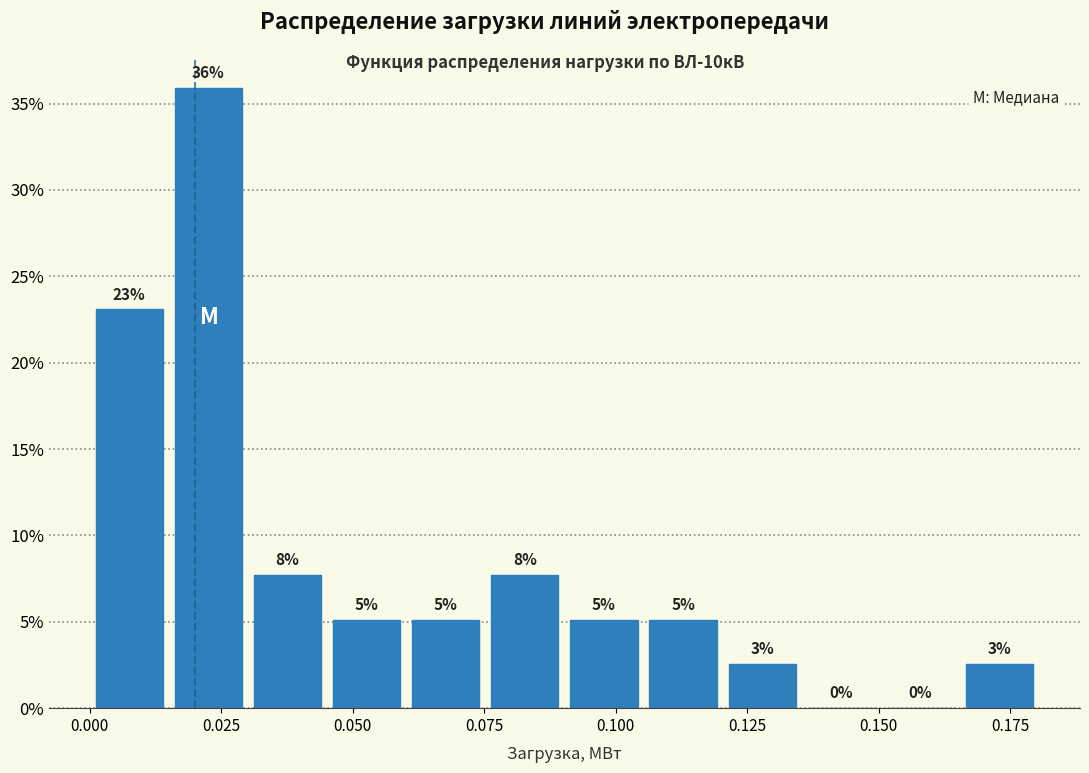

Read against the x-axis, roughly where is the centre of the tallest bar?

0.025